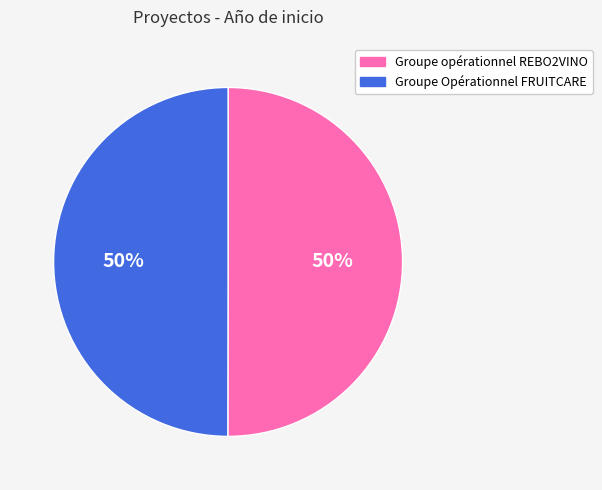

To the nearest percent, what is the combined percentage of Groupe Opérationnel FRUITCARE and Groupe opérationnel REBO2VINO?

100%